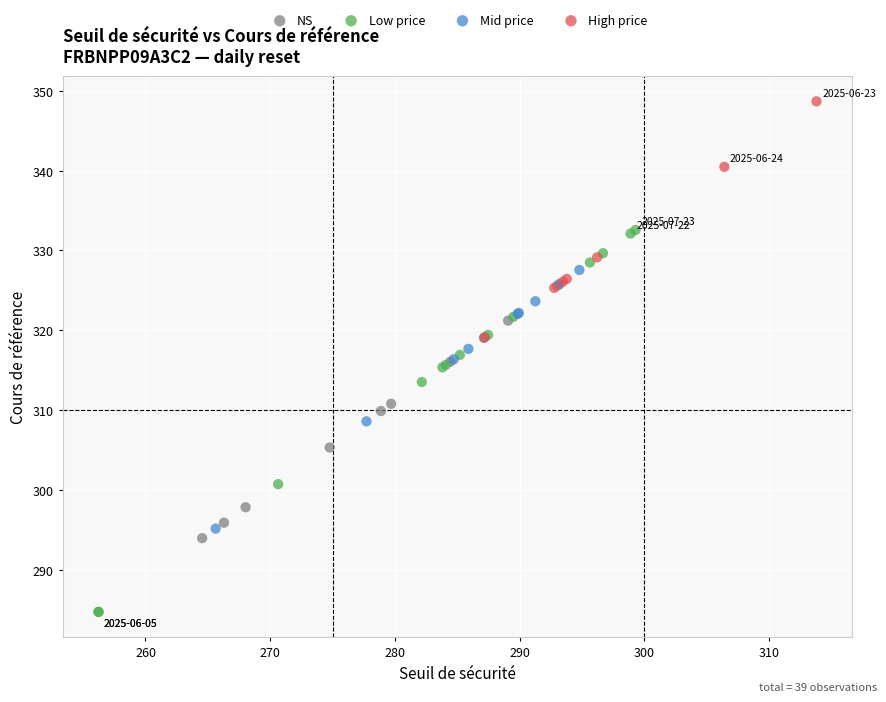

Which series contains the lowest Y value?

Low price